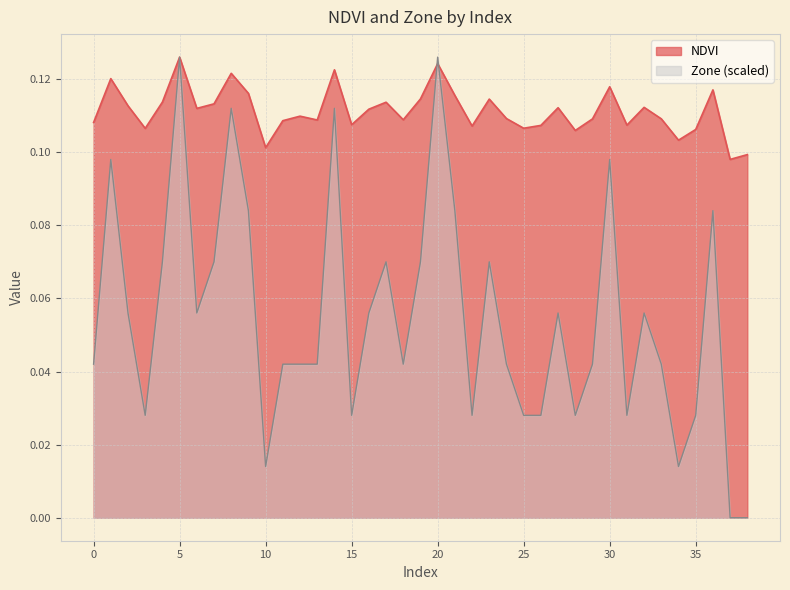

Where do NDVI and Zone first cross each other?

19 and 20